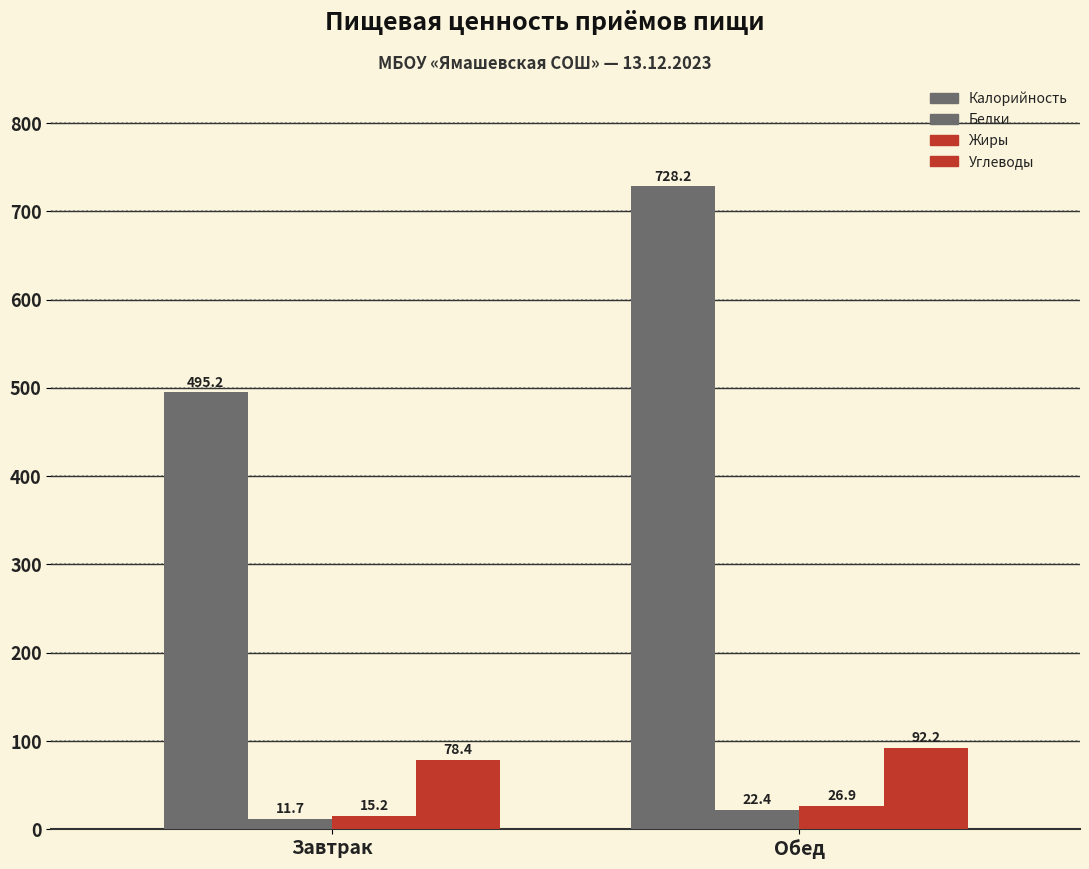

How many bars are there in total?

8